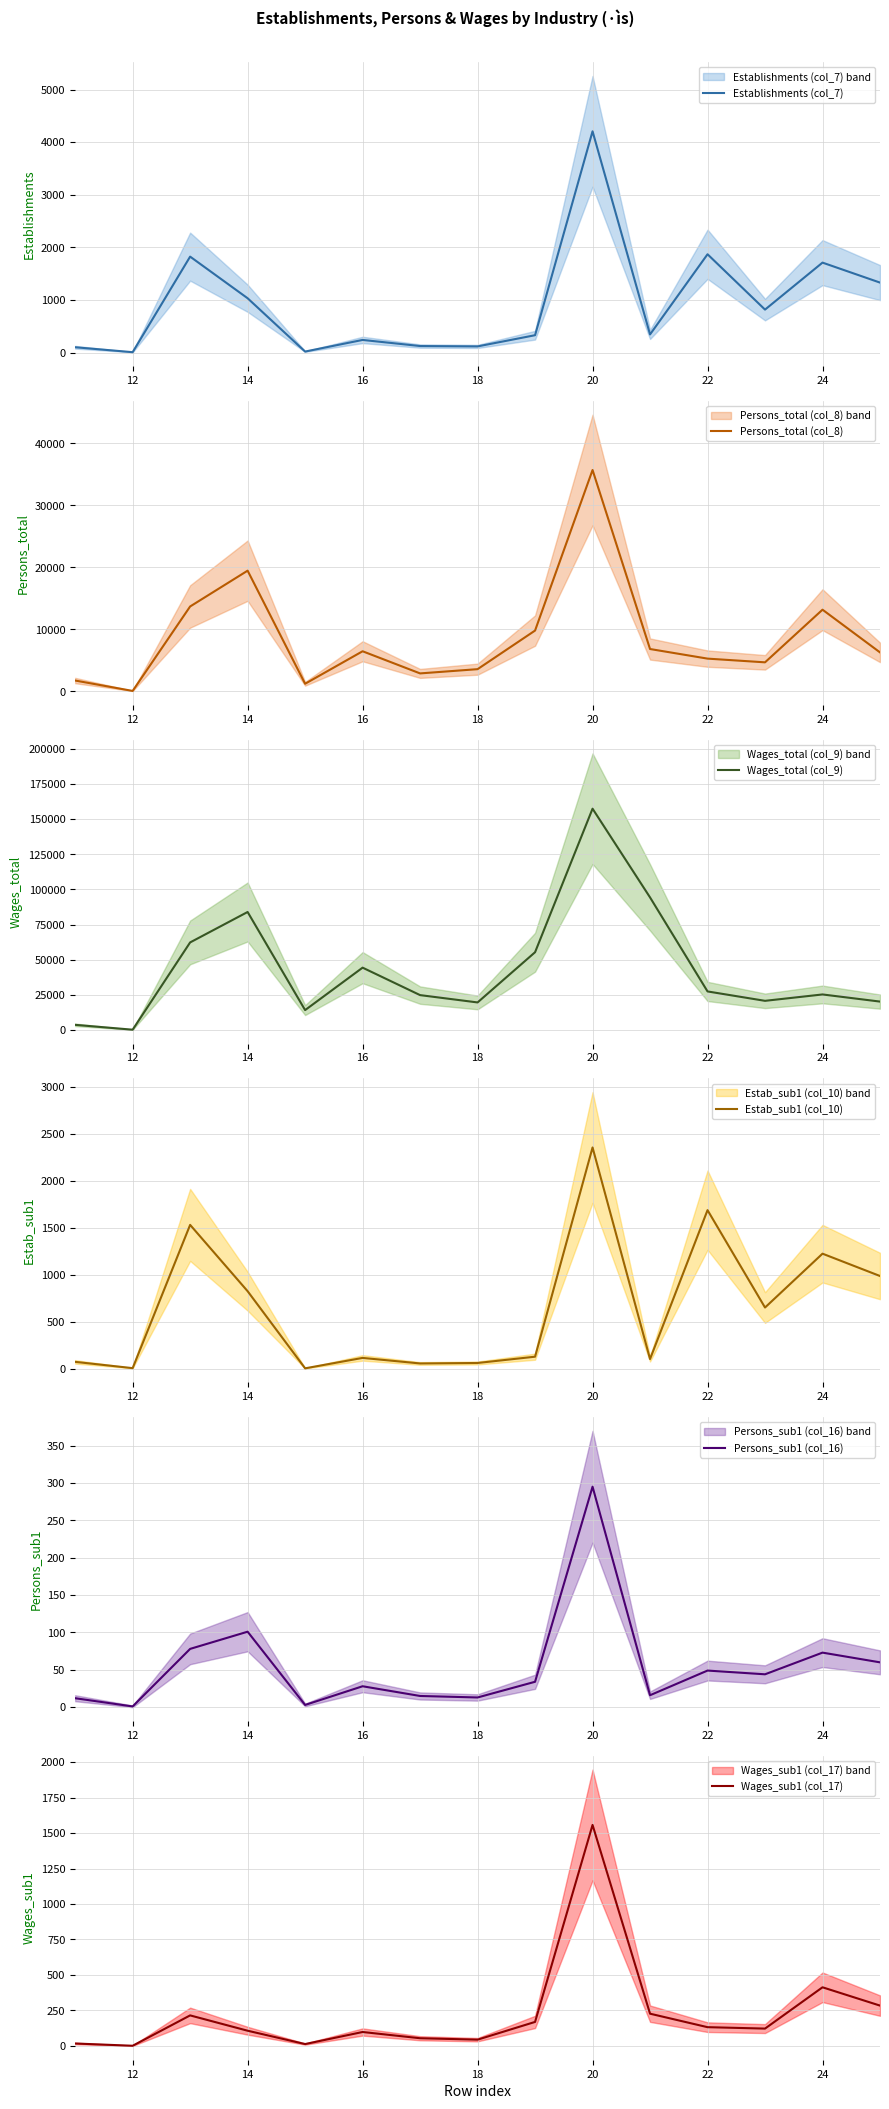

True or false: Persons_sub1 (col_16) and Wages_sub1 (col_17) cross at least once.

False